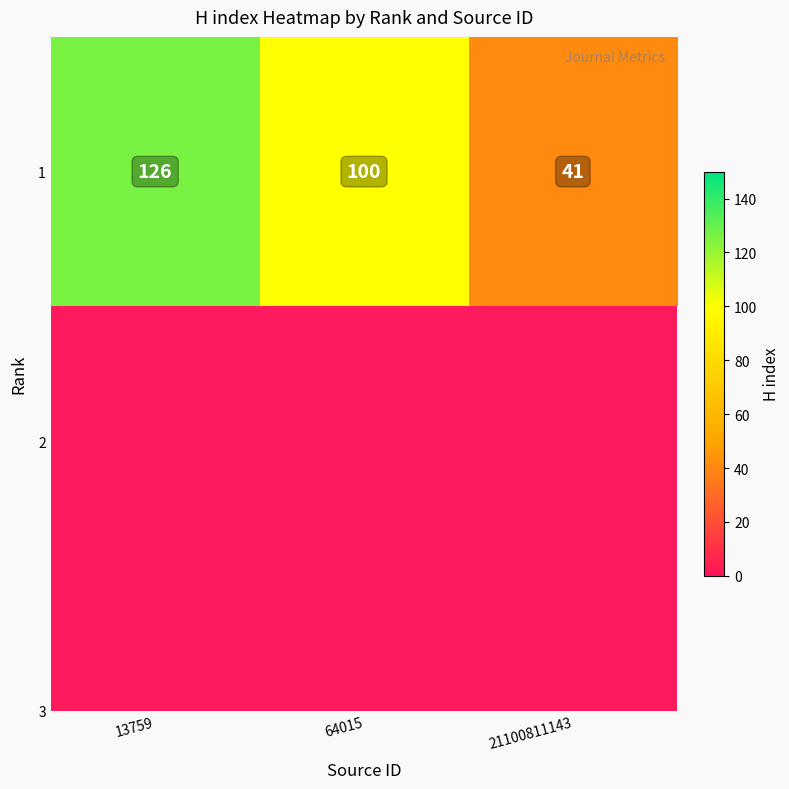

What is the average value?

89